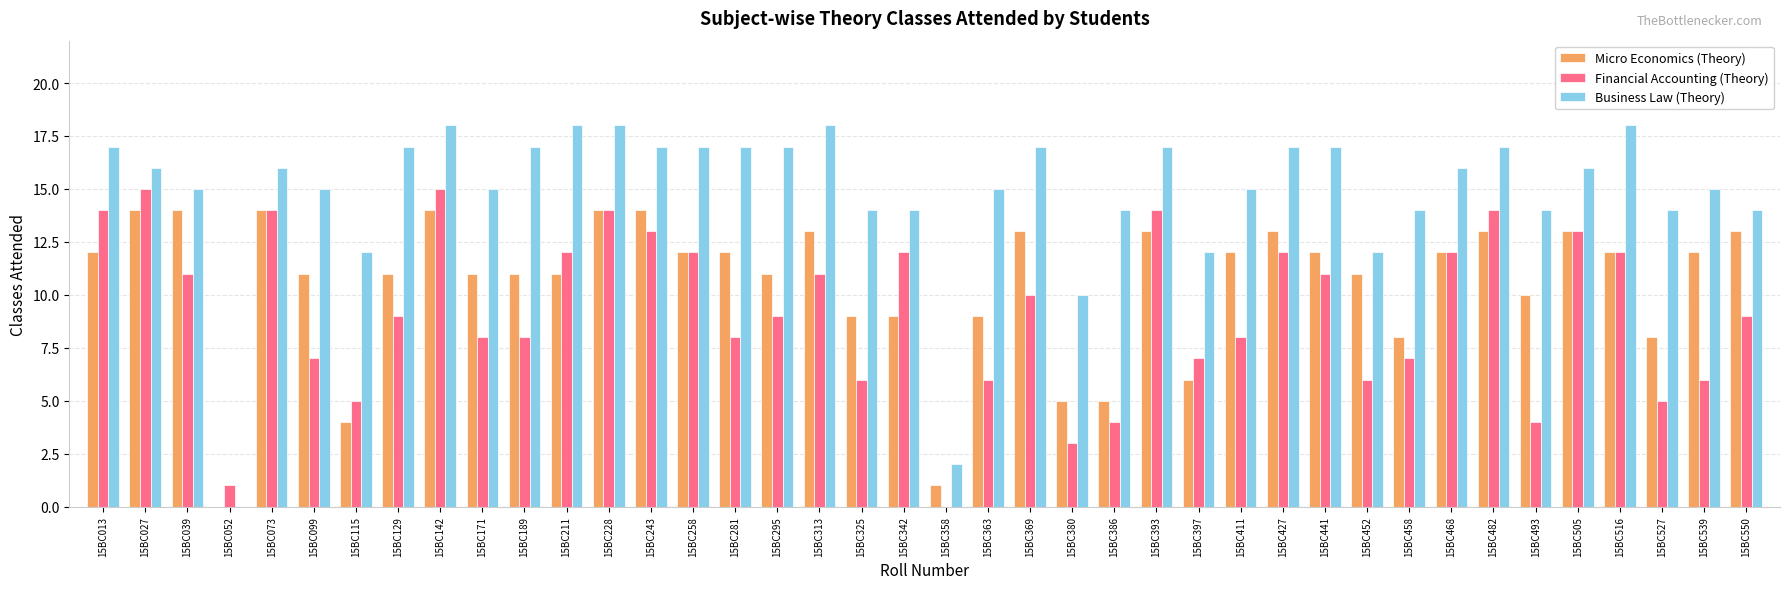

How many distinct data groups are displayed?

3